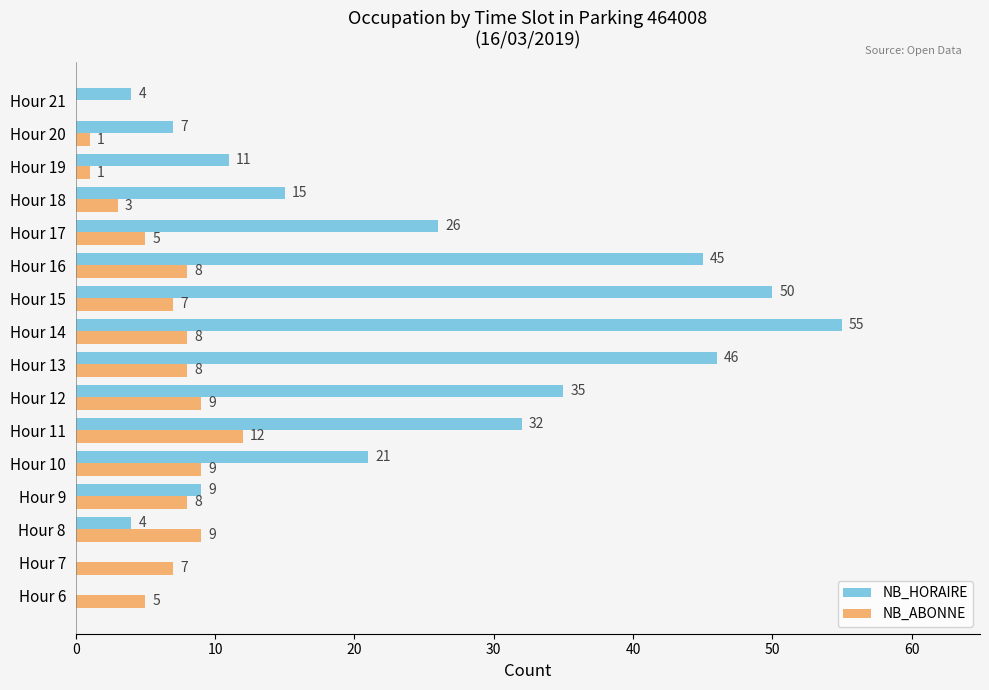

What is the maximum value shown in the chart?

55